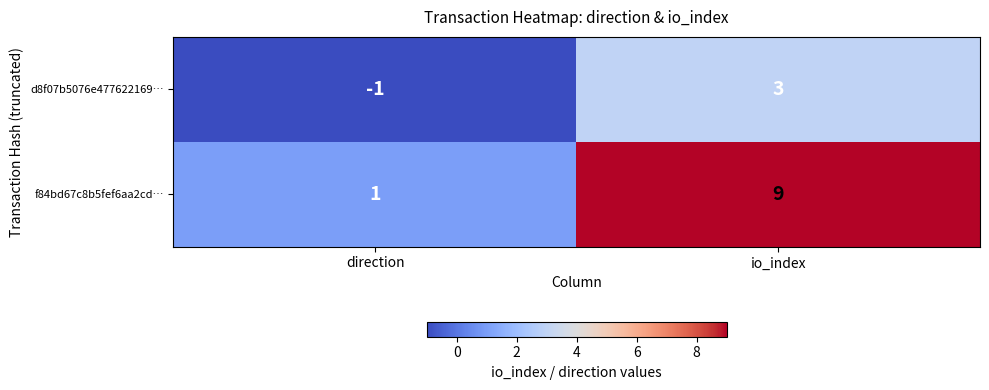

What is the minimum value shown in the chart?

-1